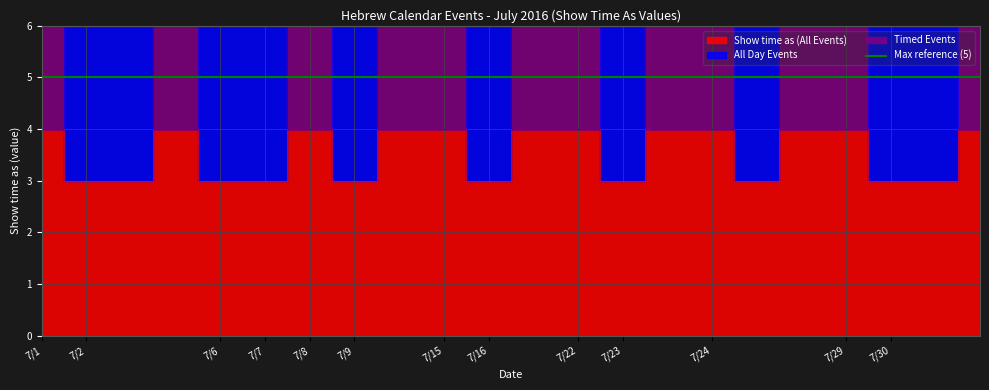

What value does the Timed Events series have at 7/2?

8